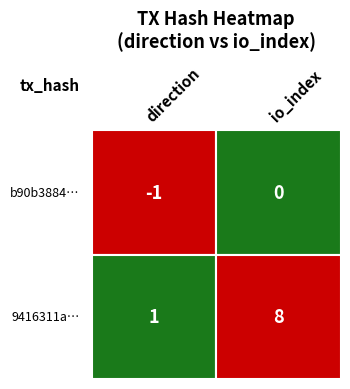

What is the smallest value displayed?

-1